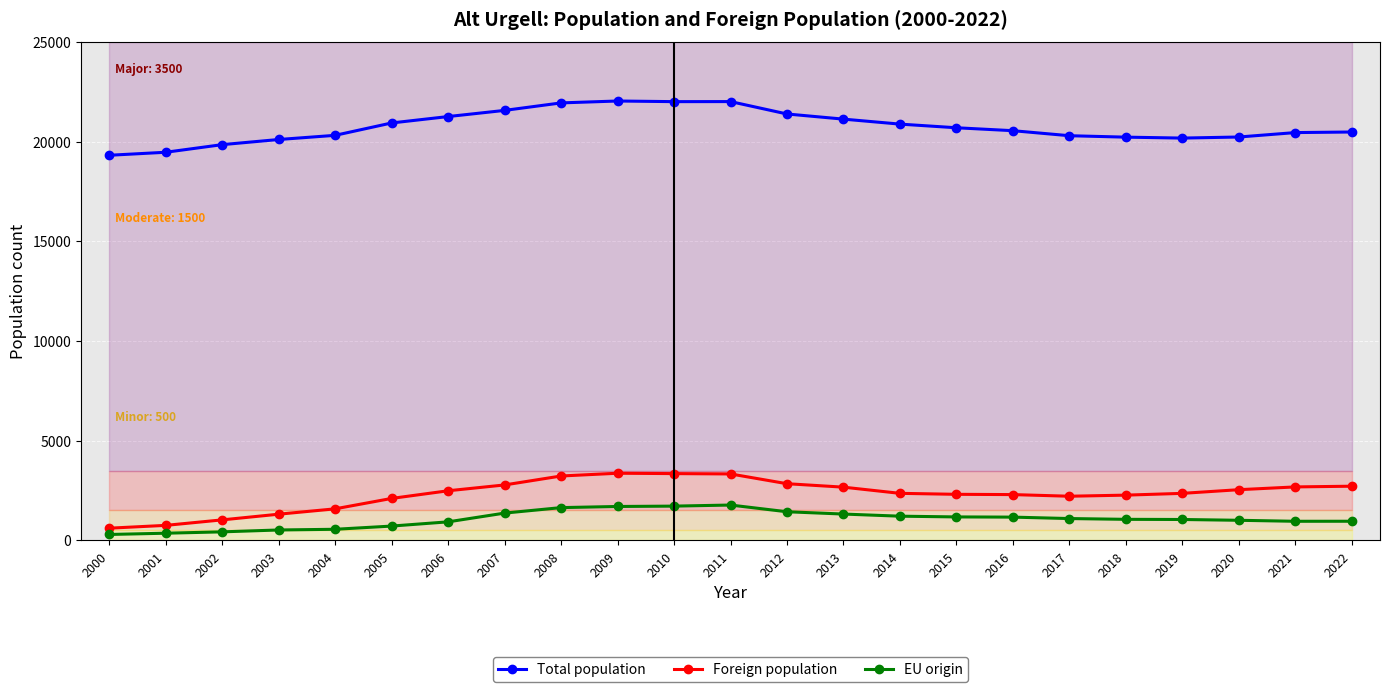

What is the sum of all EU origin values?

24366